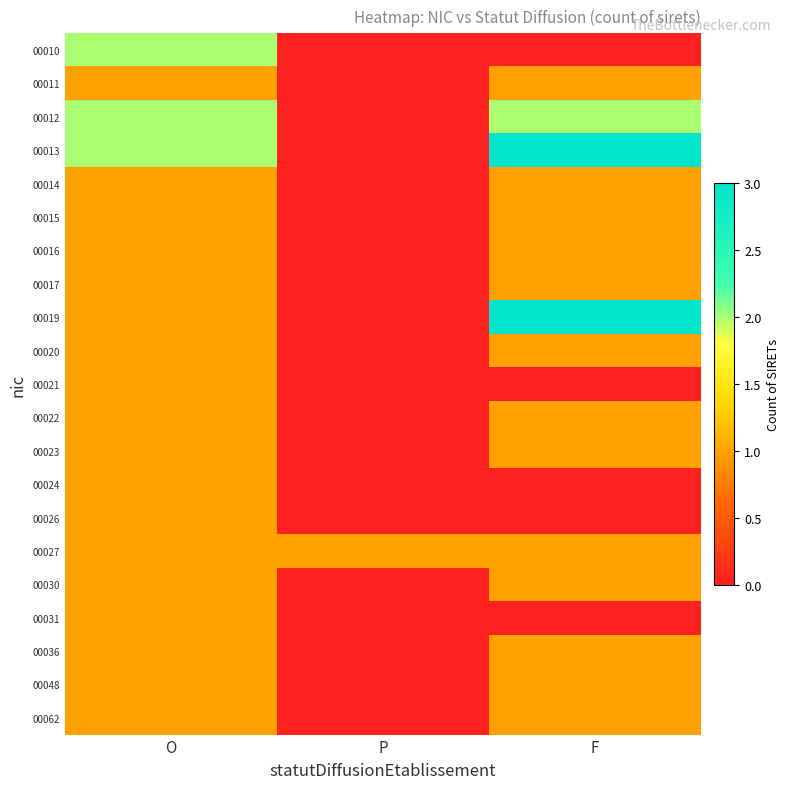

Reading right to left, list all the values displayed in this chart.

00010: F=0	P=0	O=2
00011: F=1	P=0	O=1
00012: F=2	P=0	O=2
00013: F=3	P=0	O=2
00014: F=1	P=0	O=1
00015: F=1	P=0	O=1
00016: F=1	P=0	O=1
00017: F=1	P=0	O=1
00019: F=3	P=0	O=1
00020: F=1	P=0	O=1
00021: F=0	P=0	O=1
00022: F=1	P=0	O=1
00023: F=1	P=0	O=1
00024: F=0	P=0	O=1
00026: F=0	P=0	O=1
00027: F=1	P=1	O=1
00030: F=1	P=0	O=1
00031: F=0	P=0	O=1
00036: F=1	P=0	O=1
00048: F=1	P=0	O=1
00062: F=1	P=0	O=1